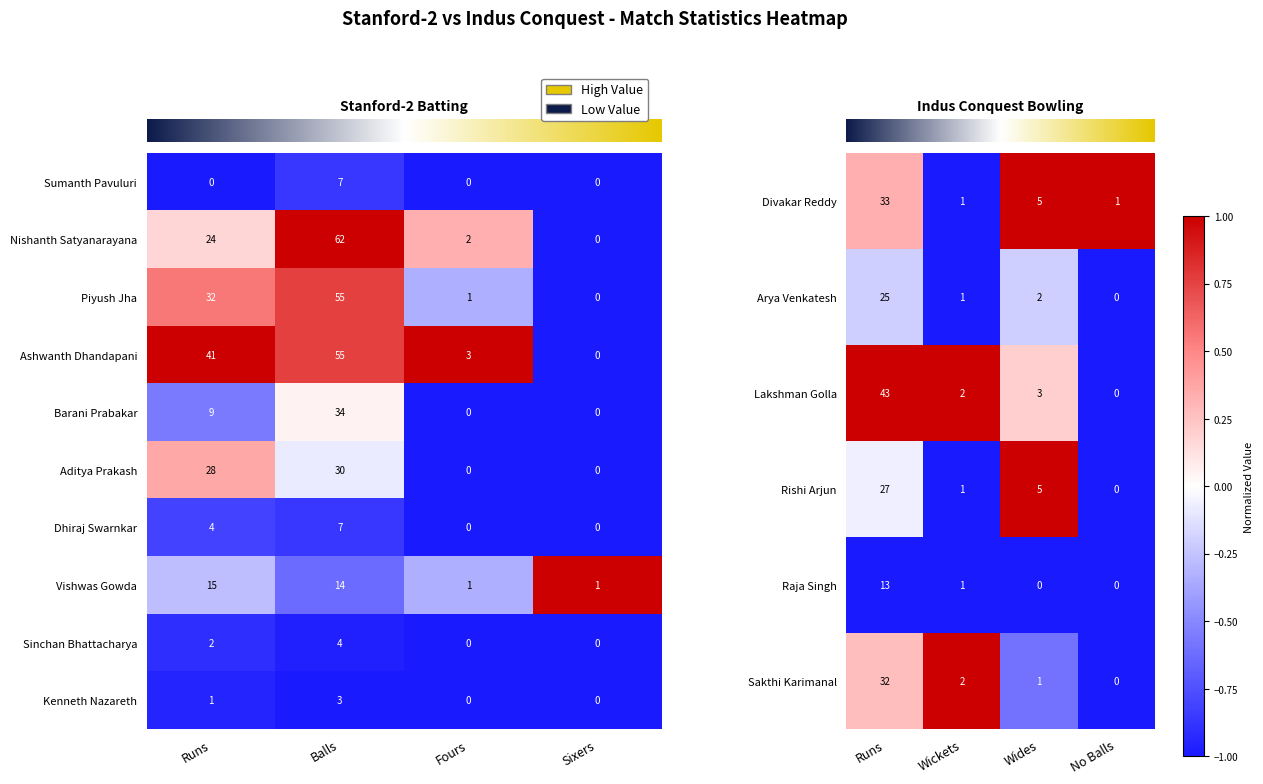

What is the average value of the row_1 series?

-0.6